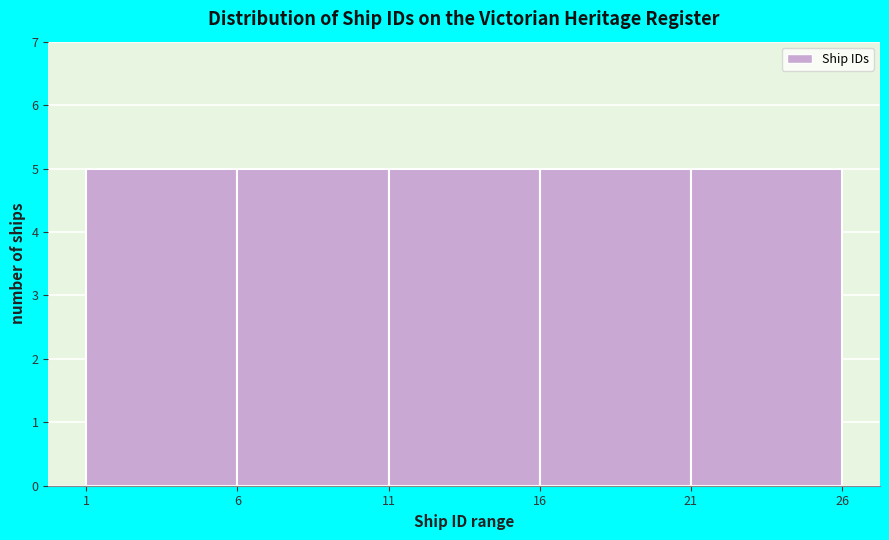

Reading left to right, list every bar in this chart as the range it spans on the x-axis followed by its height. The values are not printed on the chart, so give them approximately, as read against the axis.

1 to 6: 5
6 to 11: 5
11 to 16: 5
16 to 21: 5
21 to 26: 5